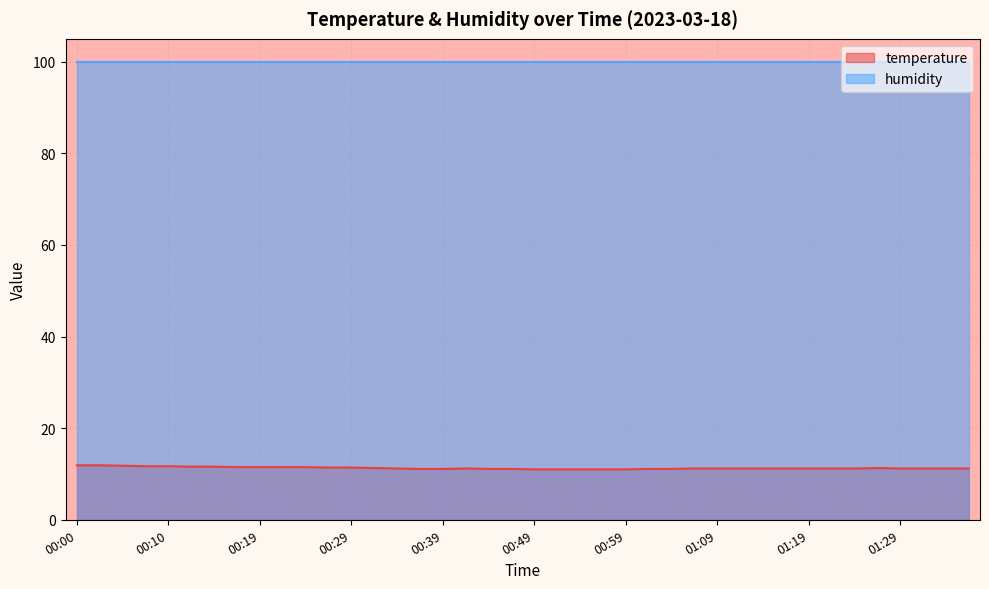

Which has a higher value, 00:42 or 01:24?

00:42